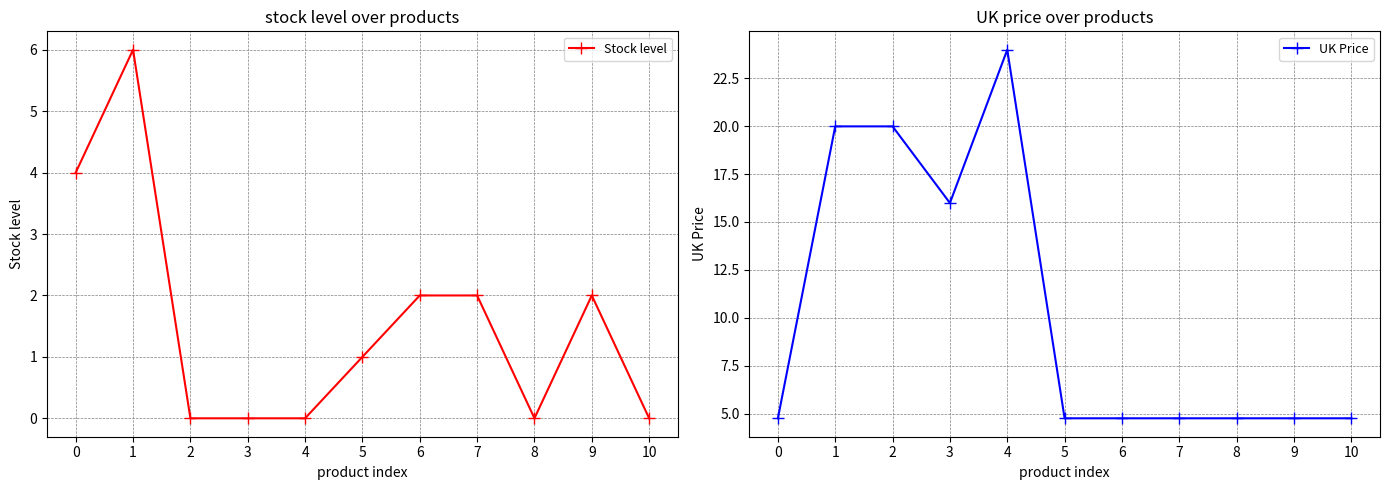

Reading right to left, extract all data points from this chart.

Stock level: 10=0.0	9=2.0	8=0.0	7=2.0	6=2.0	5=1.0	4=0.0	3=0.0	2=0.0	1=6.0	0=4.0
UK Price: 10=4.8	9=4.8	8=4.8	7=4.8	6=4.8	5=4.8	4=24.0	3=16.0	2=20.0	1=20.0	0=4.8